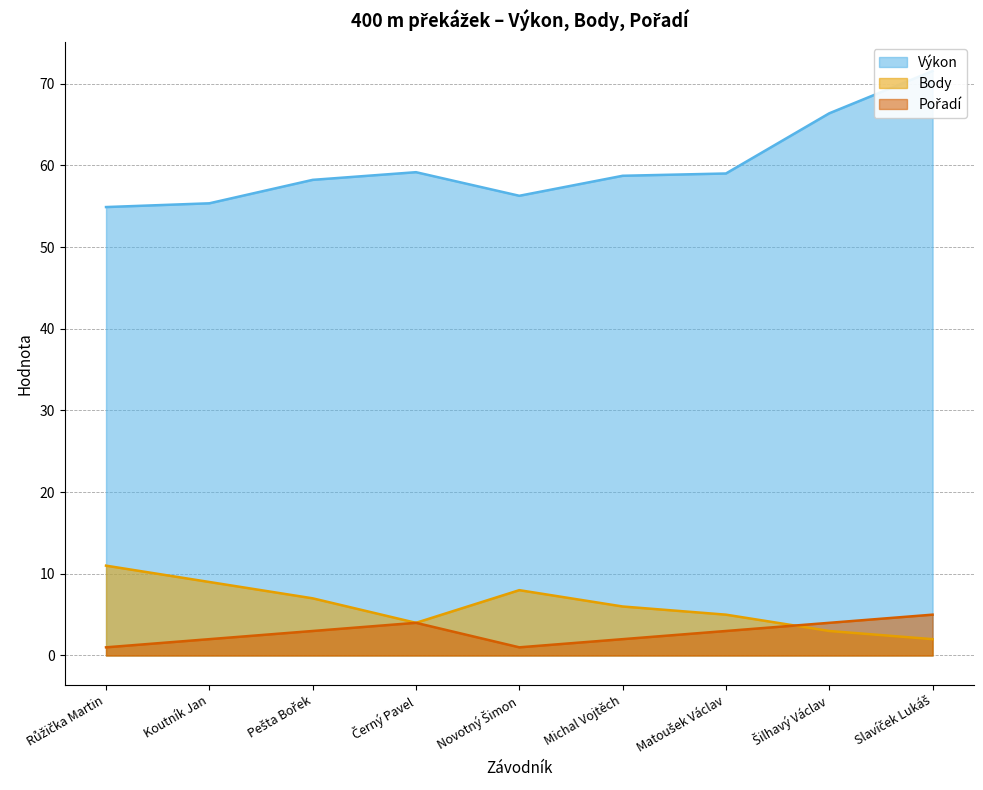

True or false: Výkon has a value of 36.6 at Šilhavý Václav.

False